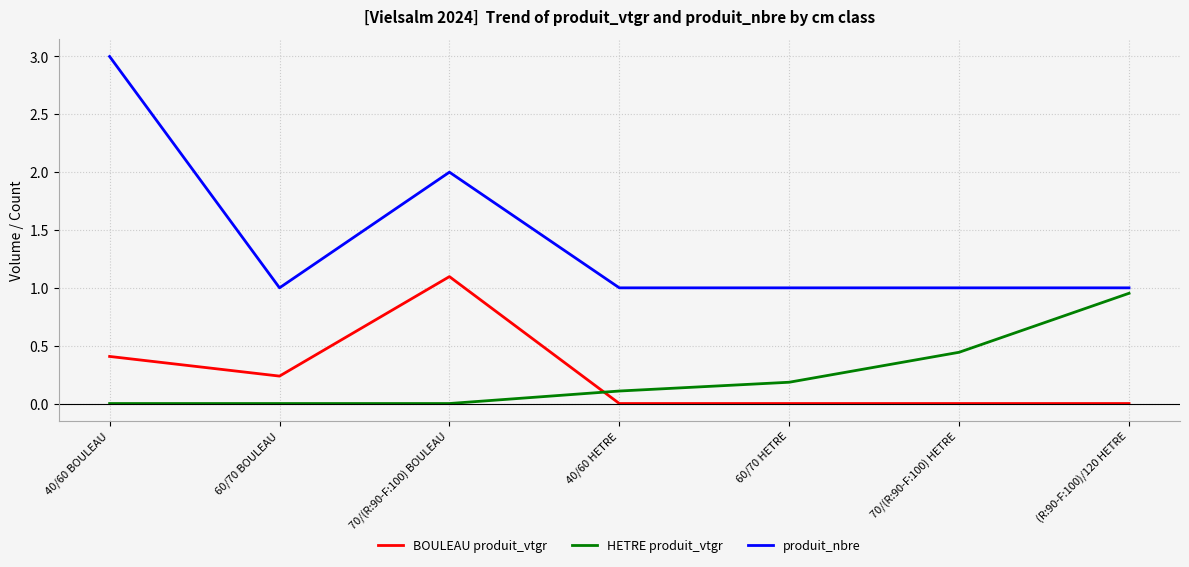

Does the chart display data point markers on the line(s)?

No